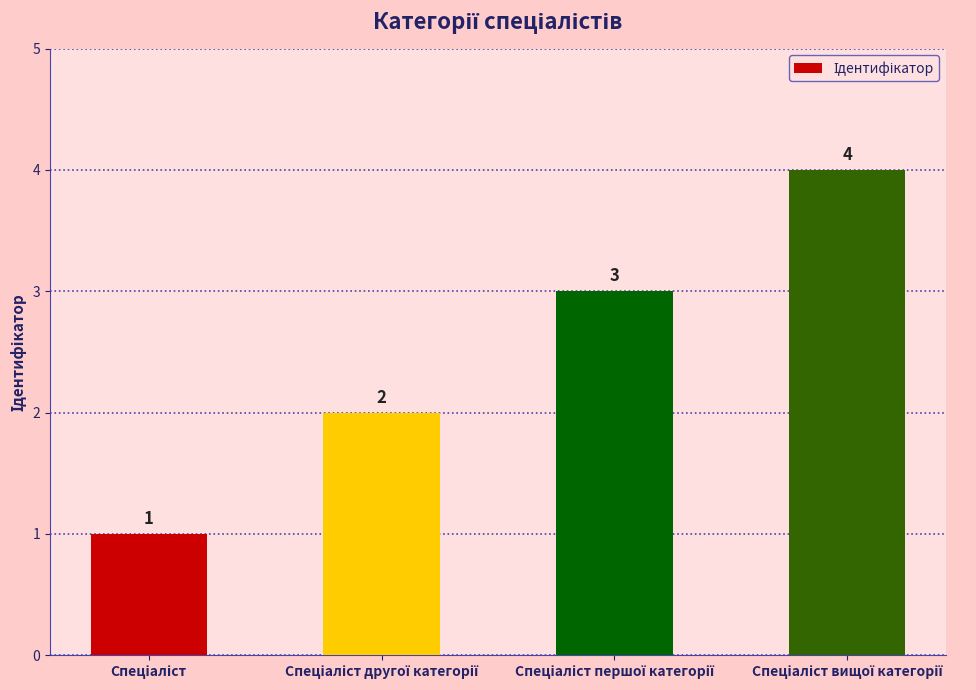

What is the difference between the maximum and minimum values?

3